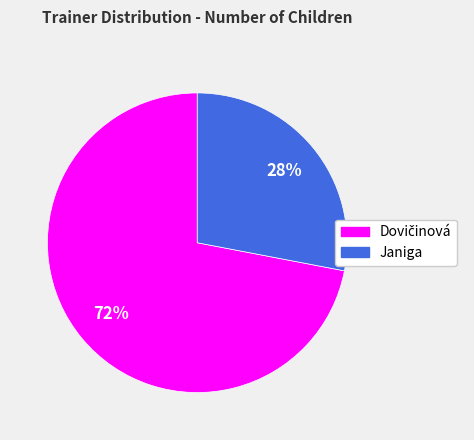

Does any single category account for the majority?

Yes